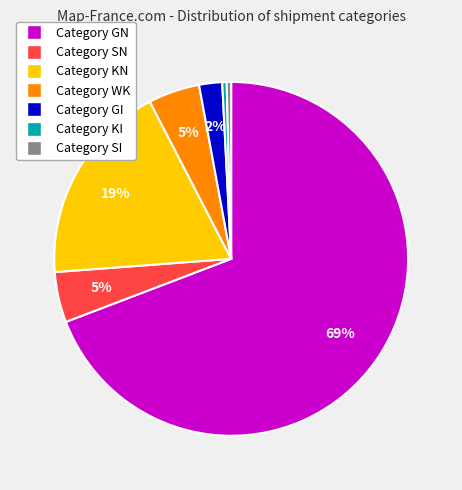

To the nearest percent, what is the difference between the largest and smallest slice percentages?

69%